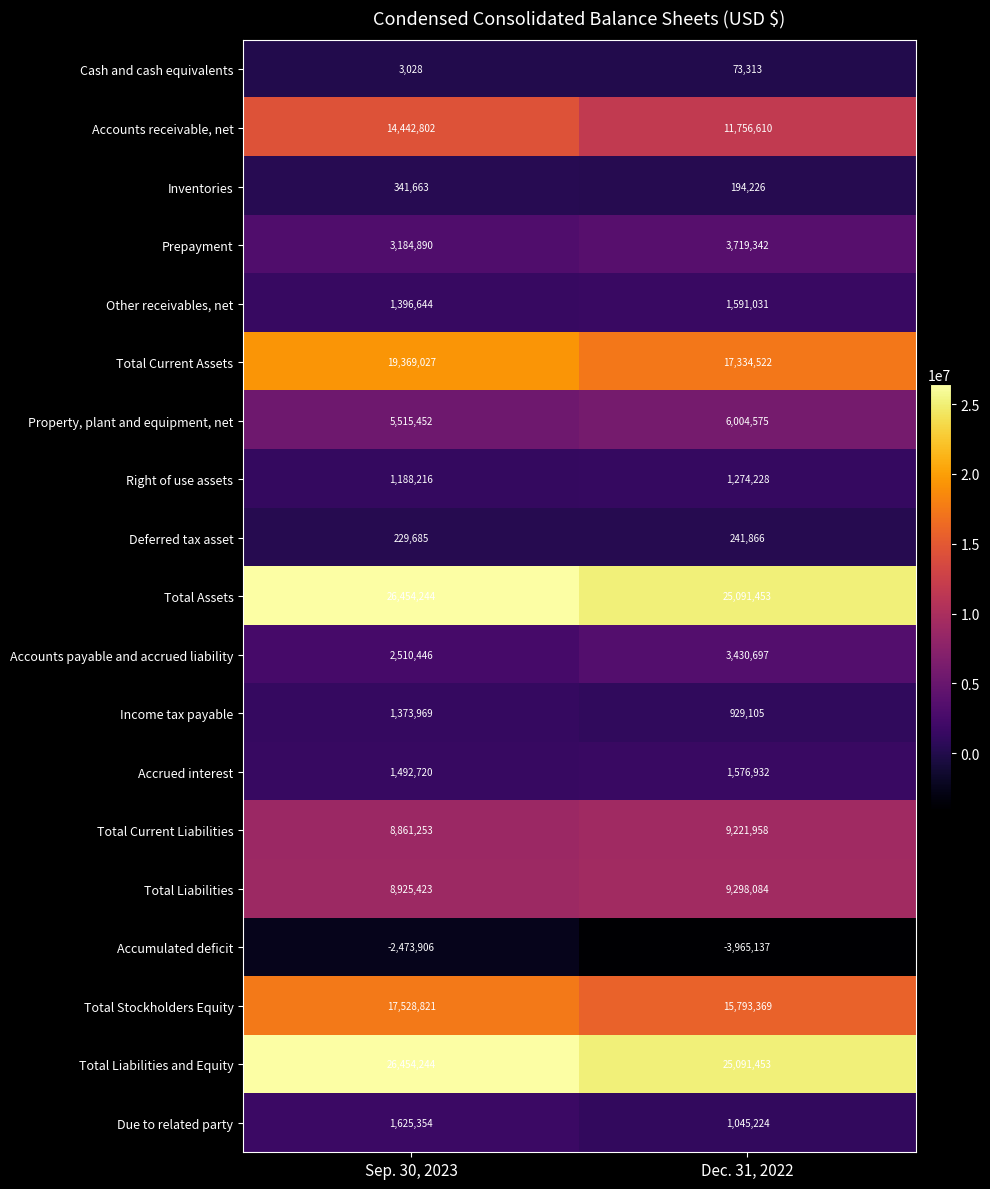

Which series has the largest range (max minus min)?

Accounts receivable, net